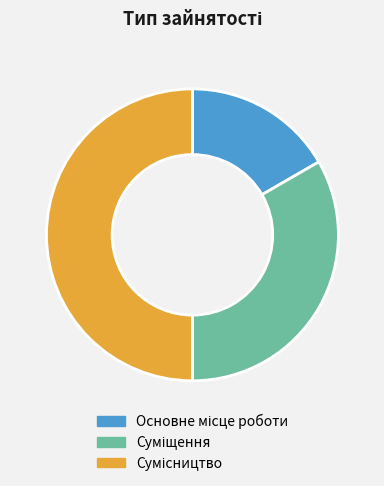

The Основне місце роботи slice represents 10% of the pie. True or false?

False